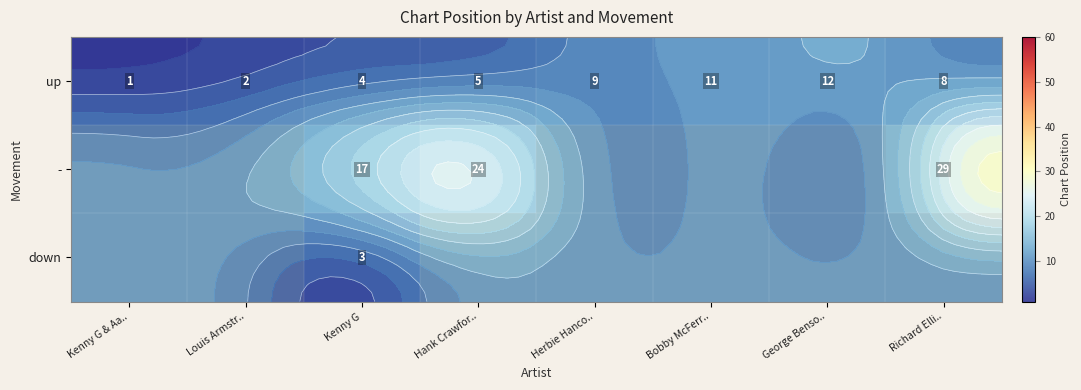

What is the approximate value of up at Kenny G & Aa..?

1.0